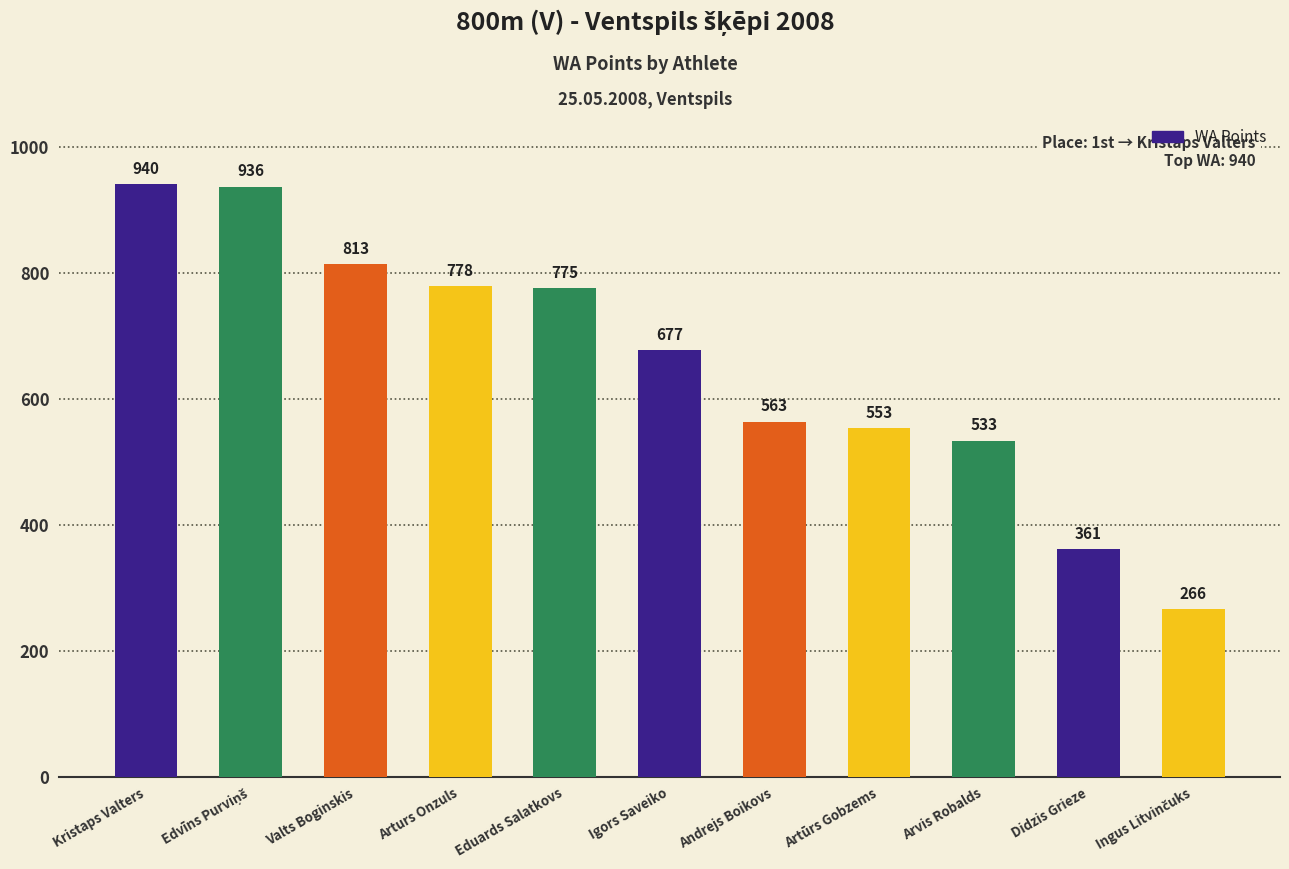

What is the value of the 6th bar from the left?

677